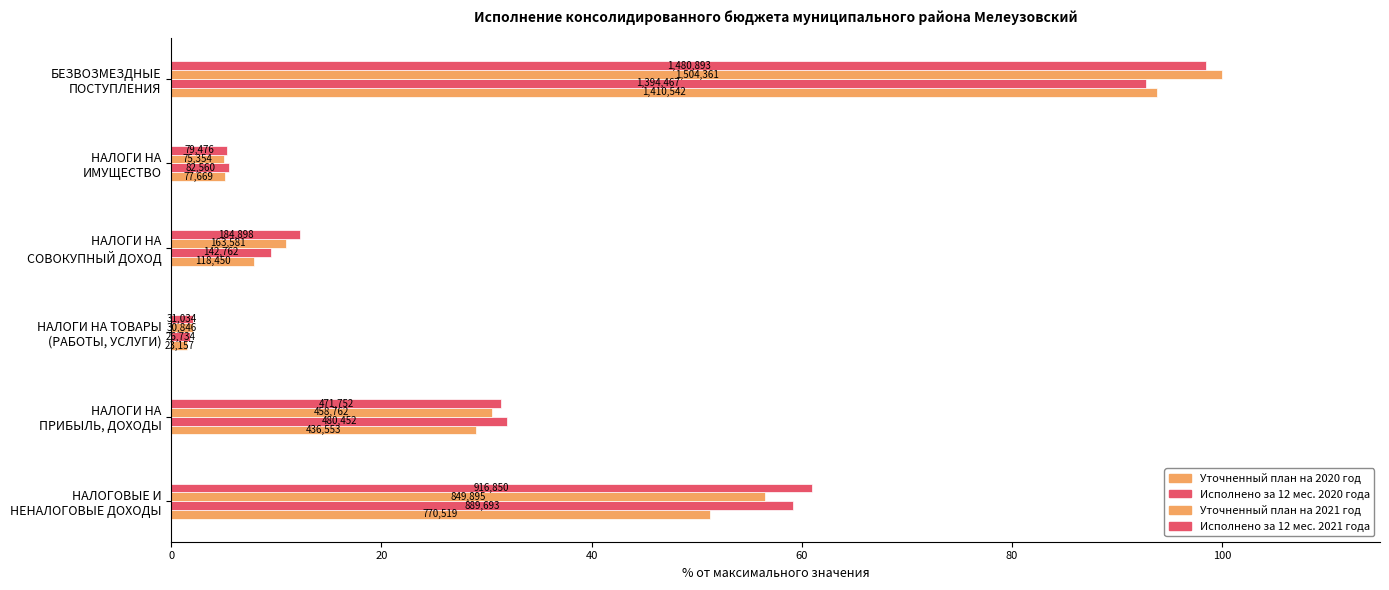

What is the difference between the second highest and second lowest values in the Исполнено за 12 мес. 2020 года series?

53.7